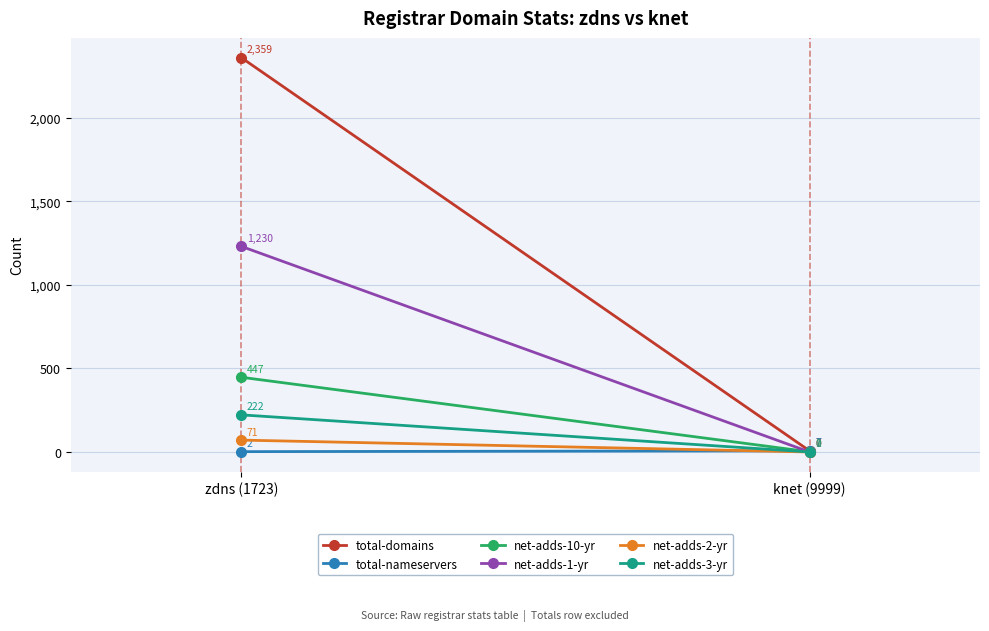

Reading left to right, transcribe all the data shown in this chart.

total-domains: 2359	7
total-nameservers: 2	7
net-adds-10-yr: 447	1
net-adds-1-yr: 1230	0
net-adds-2-yr: 71	0
net-adds-3-yr: 222	0